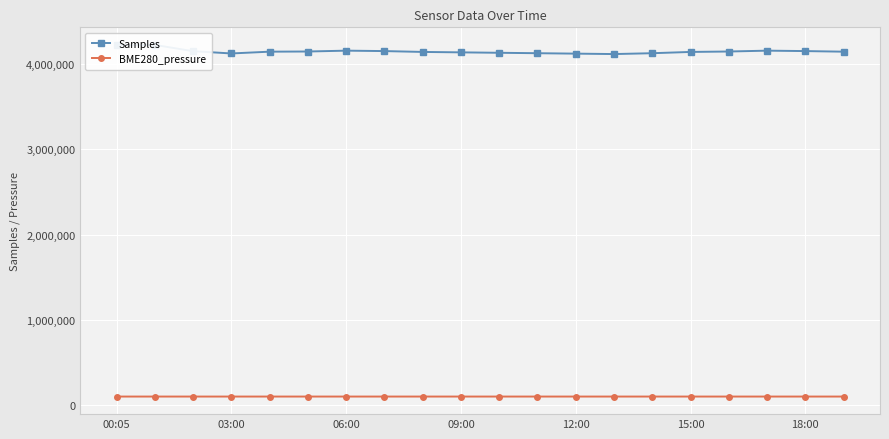

True or false: BME280_pressure and Samples cross at least once.

False